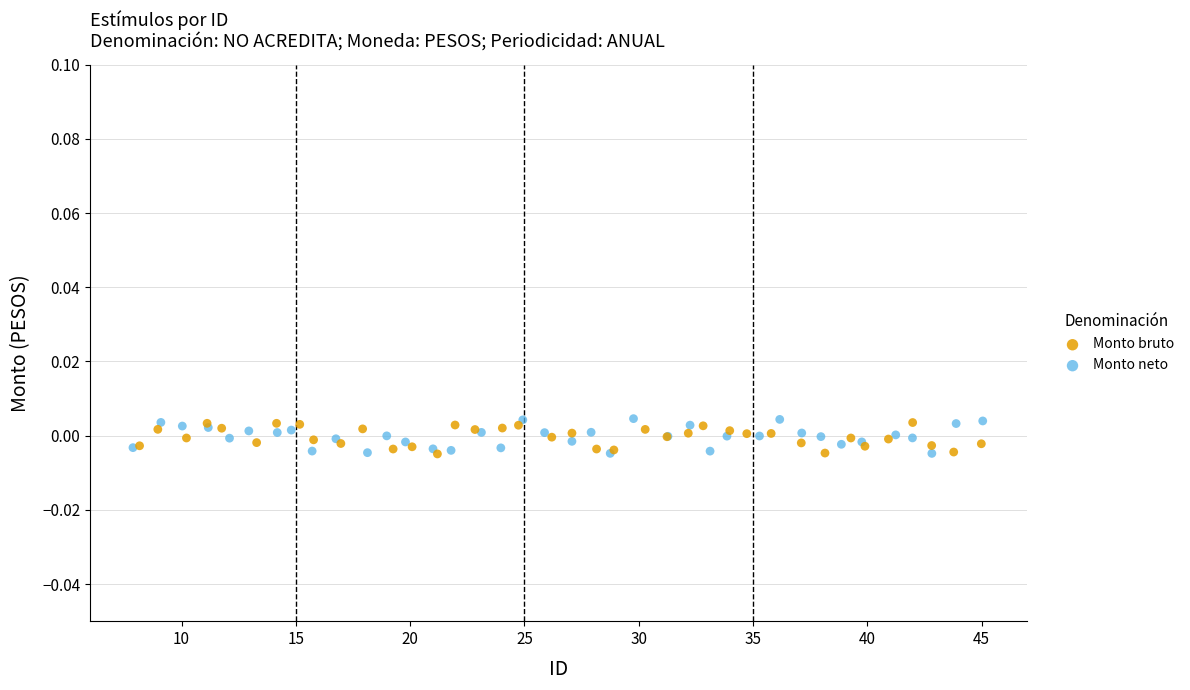

Which series has the widest spread of Y values?

Monto neto